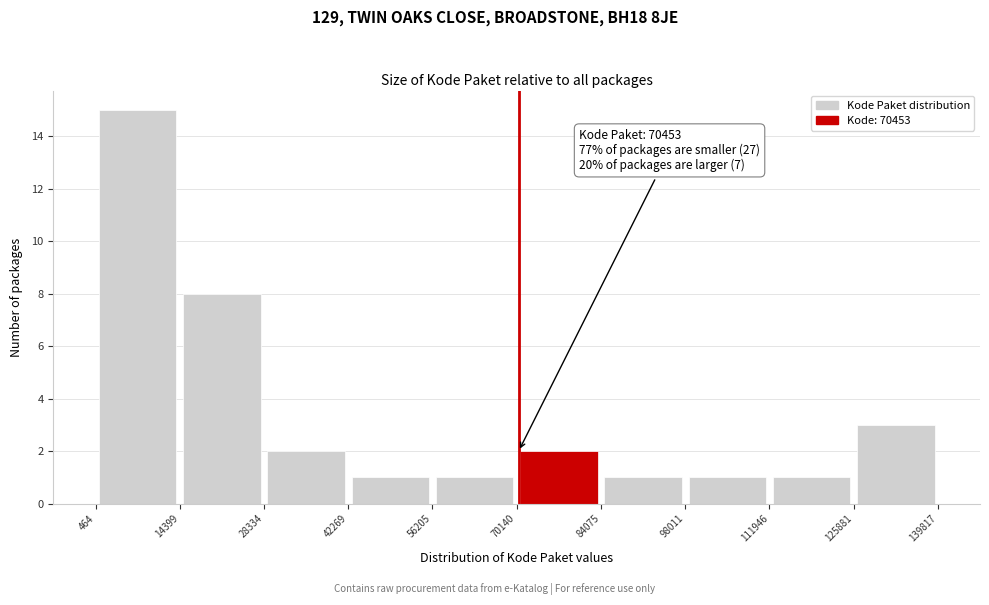

Over which range of the x-axis is the bar tallest?

464 to 14399